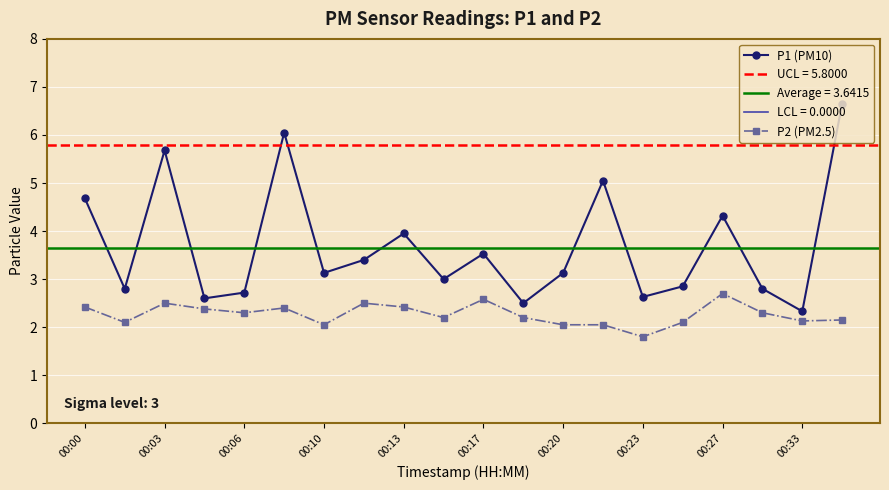

Rank the series by their average value, from lowest to highest.

P2 (PM2.5), P1 (PM10)